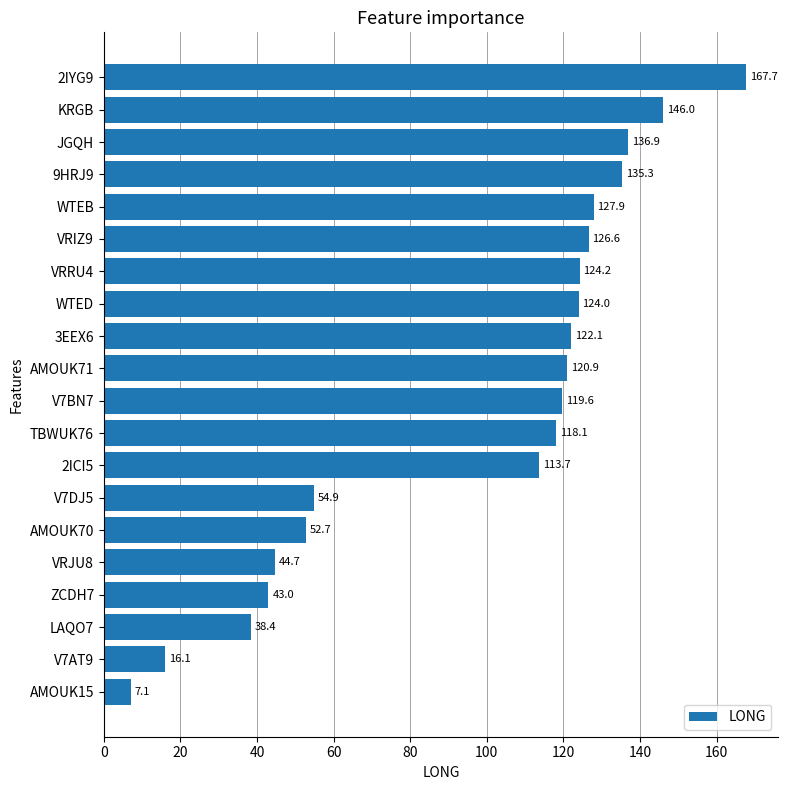

At which label is the value closest to 87?

2ICI5